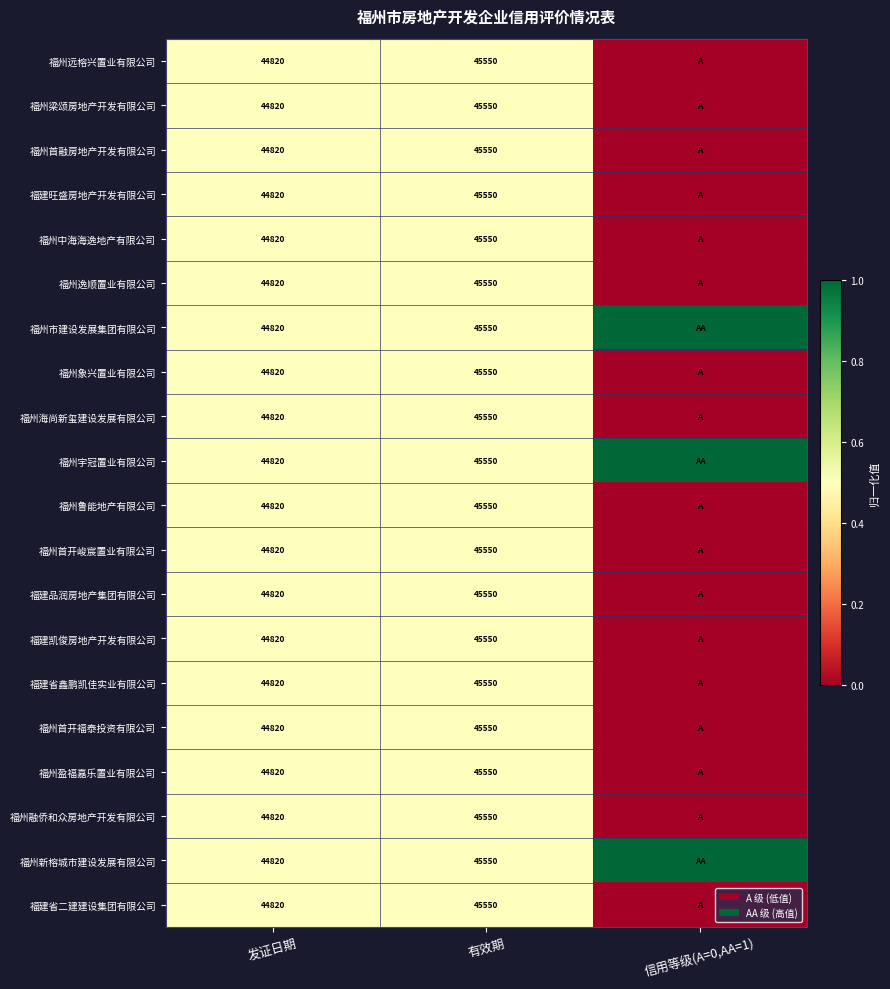

The value of 福州鲁能地产有限公司 at 有效期 is 21870. True or false?

False